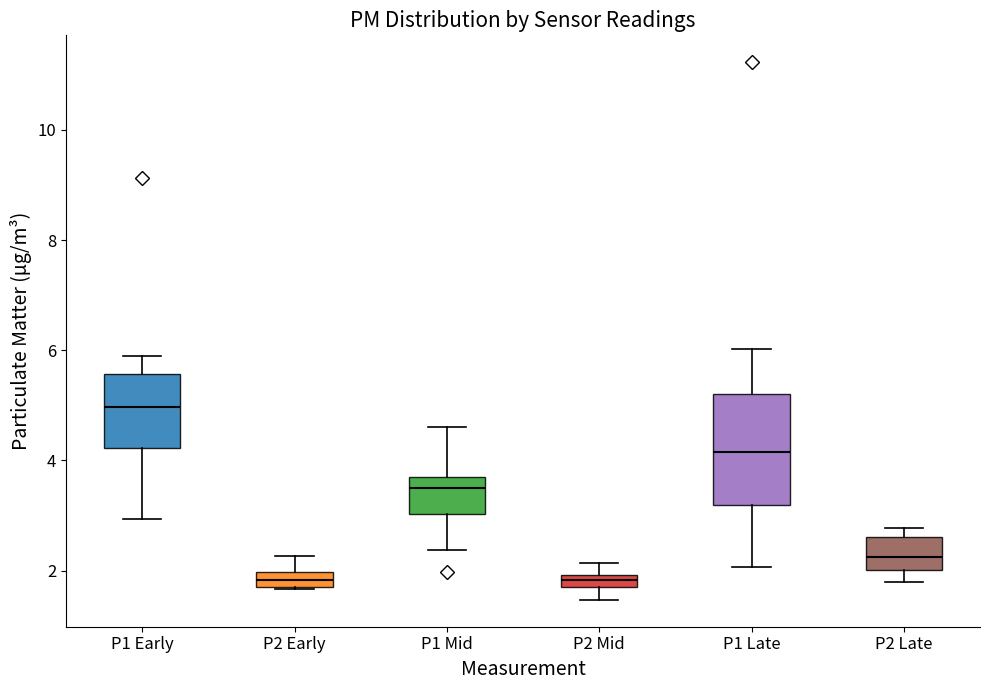

Where does the upper whisker of the box for P1 Mid end on the y-axis? The values are not printed on the chart, so give them approximately, as read against the axis.

4.6